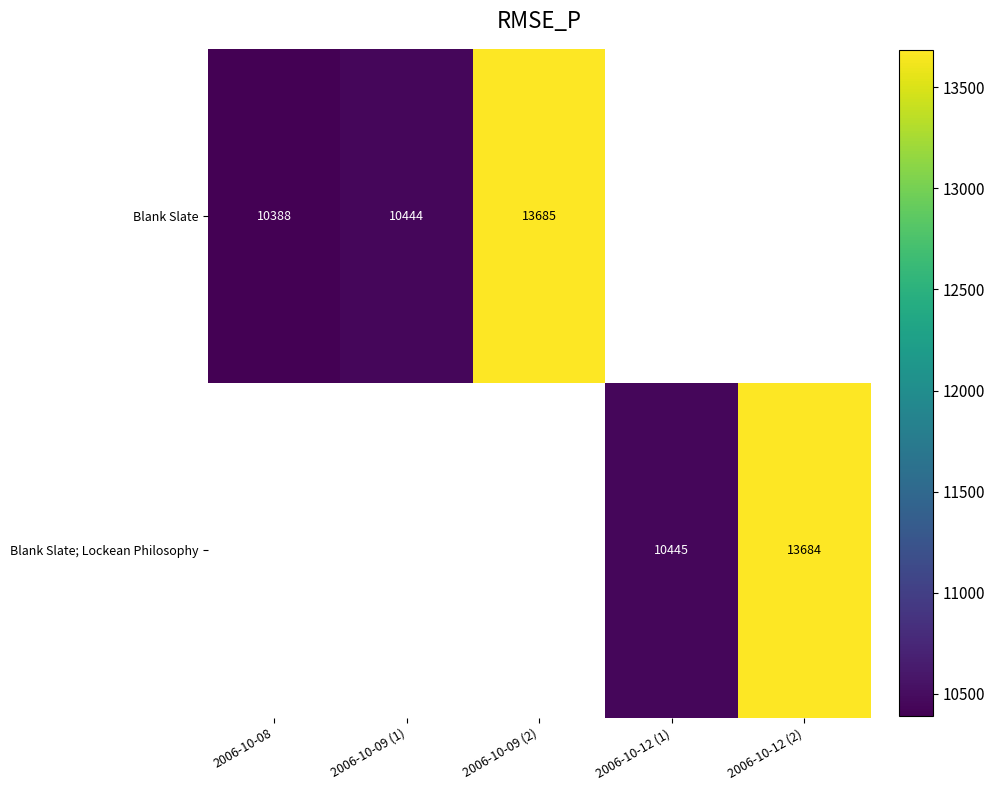

True or false: Blank Slate has a value of 10388 at 2006-10-08.

True